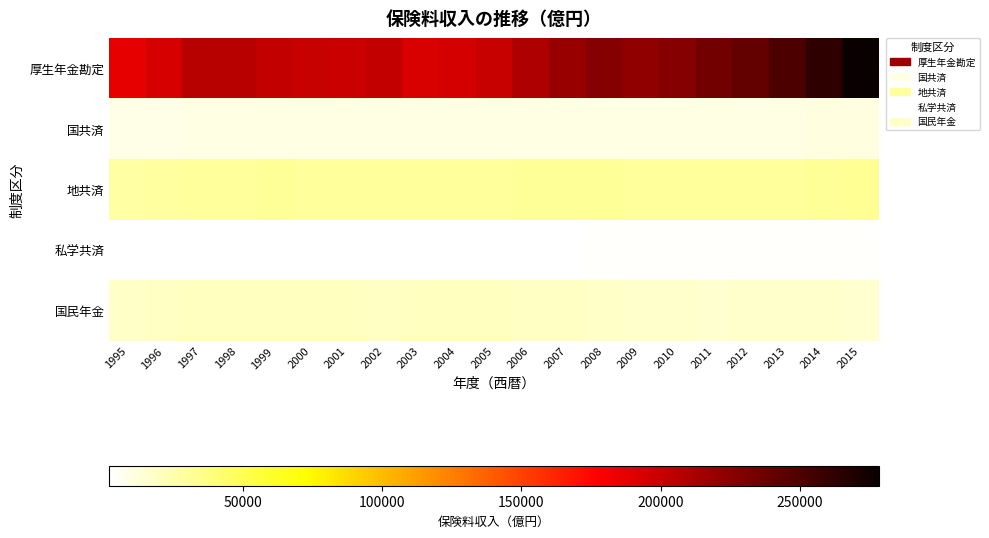

Reading left to right, list all the values displayed in this chart.

厚生年金勘定: 1995=186933	1996=193706	1997=206832	1998=206151	1999=202099	2000=200512	2001=199360	2002=202034	2003=192425	2004=194537	2005=200584	2006=209835	2007=219691	2008=226905	2009=222409	2010=227252	2011=234699	2012=241549	2013=250472	2014=263196	2015=278362
国共済: 1995=9066	1996=9454	1997=9816	1998=9881	1999=9957	2000=10206	2001=10252	2002=10130	2003=10231	2004=10218	2005=10290	2006=10333	2007=10350	2008=10432	2009=10327	2010=10298	2011=10535	2012=10384	2013=10552	2014=11263	2015=11595
地共済: 1995=27437	1996=28391	1997=29712	1998=30035	1999=30218	2000=29882	2001=29857	2002=29656	2003=29677	2004=29735	2005=30099	2006=30312	2007=30358	2008=30188	2009=29499	2010=29167	2011=29429	2012=29787	2013=29524	2014=30961	2015=31321
私学共済: 1995=2066	1996=2127	1997=2238	1998=2281	1999=2315	2000=2351	2001=2384	2002=2508	2003=2658	2004=2680	2005=2789	2006=2918	2007=3049	2008=3190	2009=3299	2010=3419	2011=3549	2012=3675	2013=3813	2014=3966	2015=4026
国民年金: 1995=18251	1996=19209	1997=19453	1998=19716	1999=20025	2000=19678	2001=19538	2002=18958	2003=19627	2004=19354	2005=19480	2006=19038	2007=18582	2008=17470	2009=16950	2010=16717	2011=15807	2012=16124	2013=16178	2014=16255	2015=15139